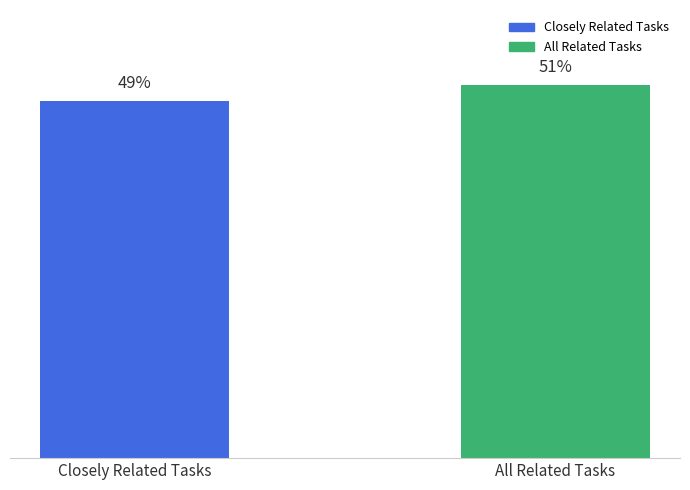

What is the label of the 1st bar from the right?

All Related Tasks